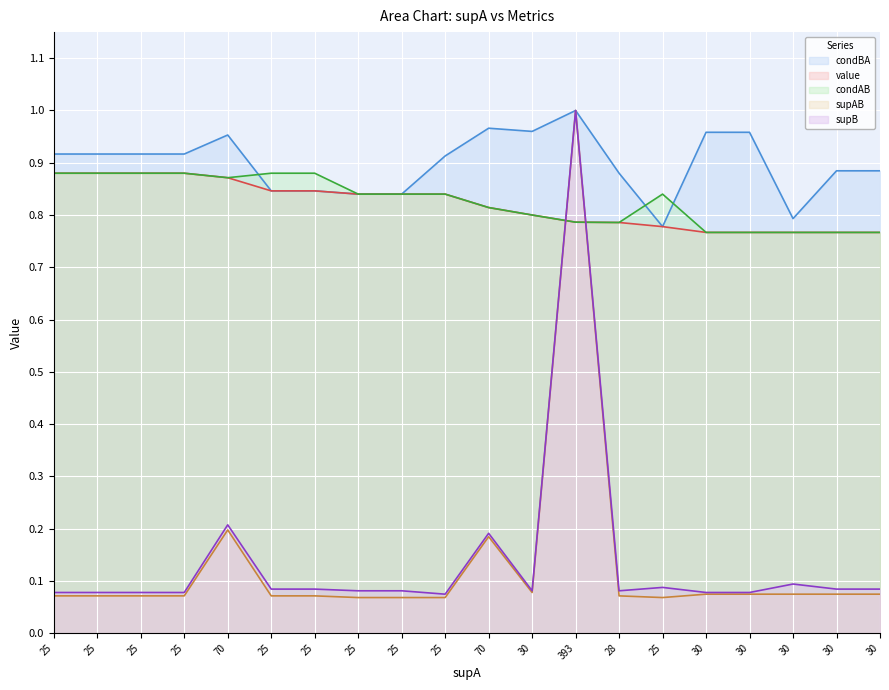

True or false: supB has a value of 0.2 at 70.

True